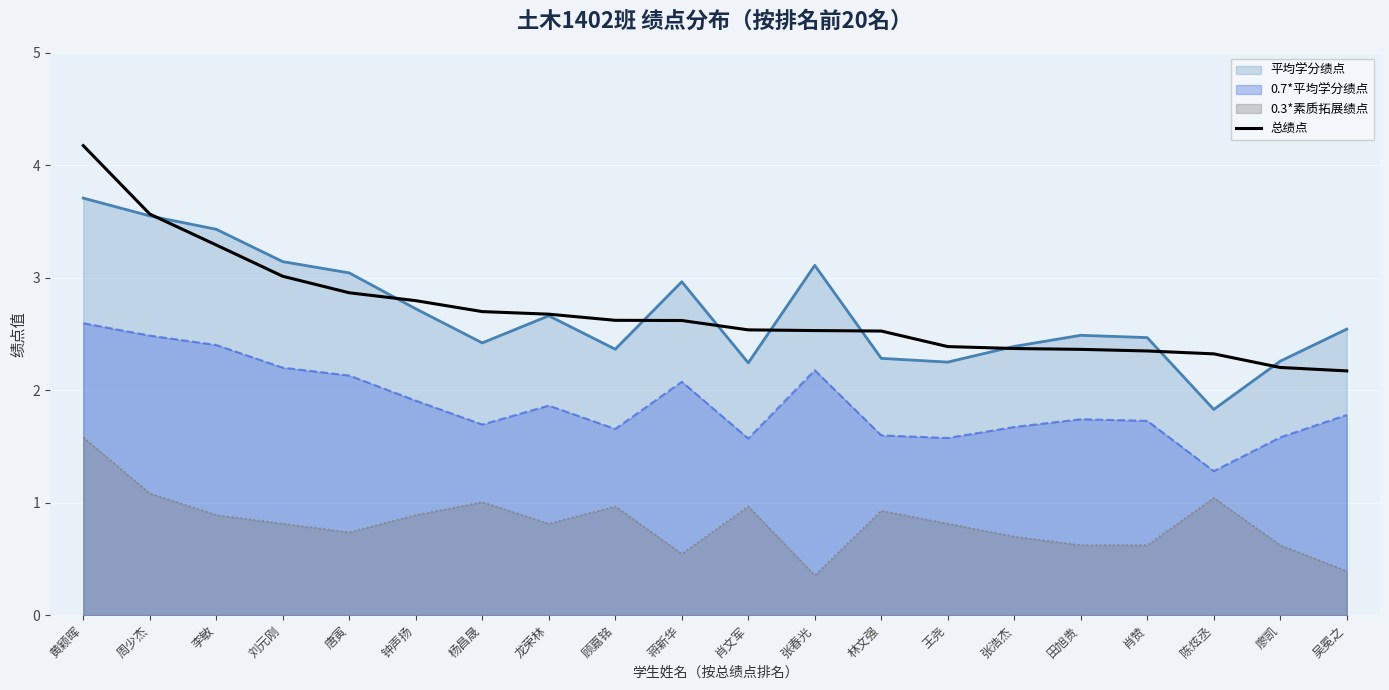

Reading left to right, what are all the values shown in this chart?

4.2	3.6	3.3	3.0	2.9	2.8	2.7	2.7	2.6	2.6	2.5	2.5	2.5	2.4	2.4	2.4	2.3	2.3	2.2	2.2